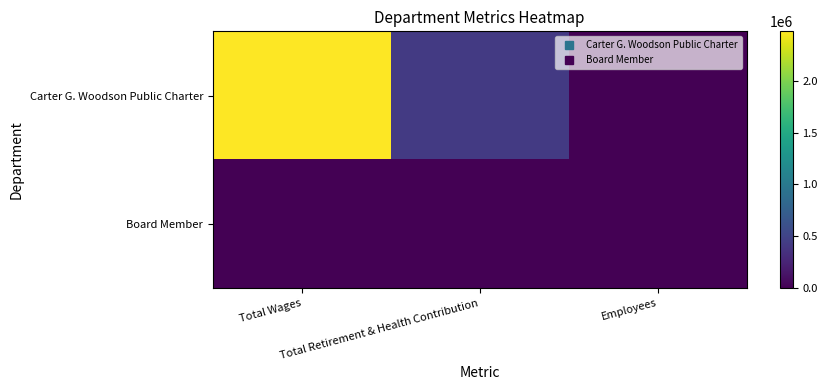

Reading left to right, extract all data points from this chart.

Carter G. Woodson Public Charter: Total Wages=2477258	Total Retirement & Health Contribution=419824	Employees=119
Board Member: Total Wages=0	Total Retirement & Health Contribution=0	Employees=4